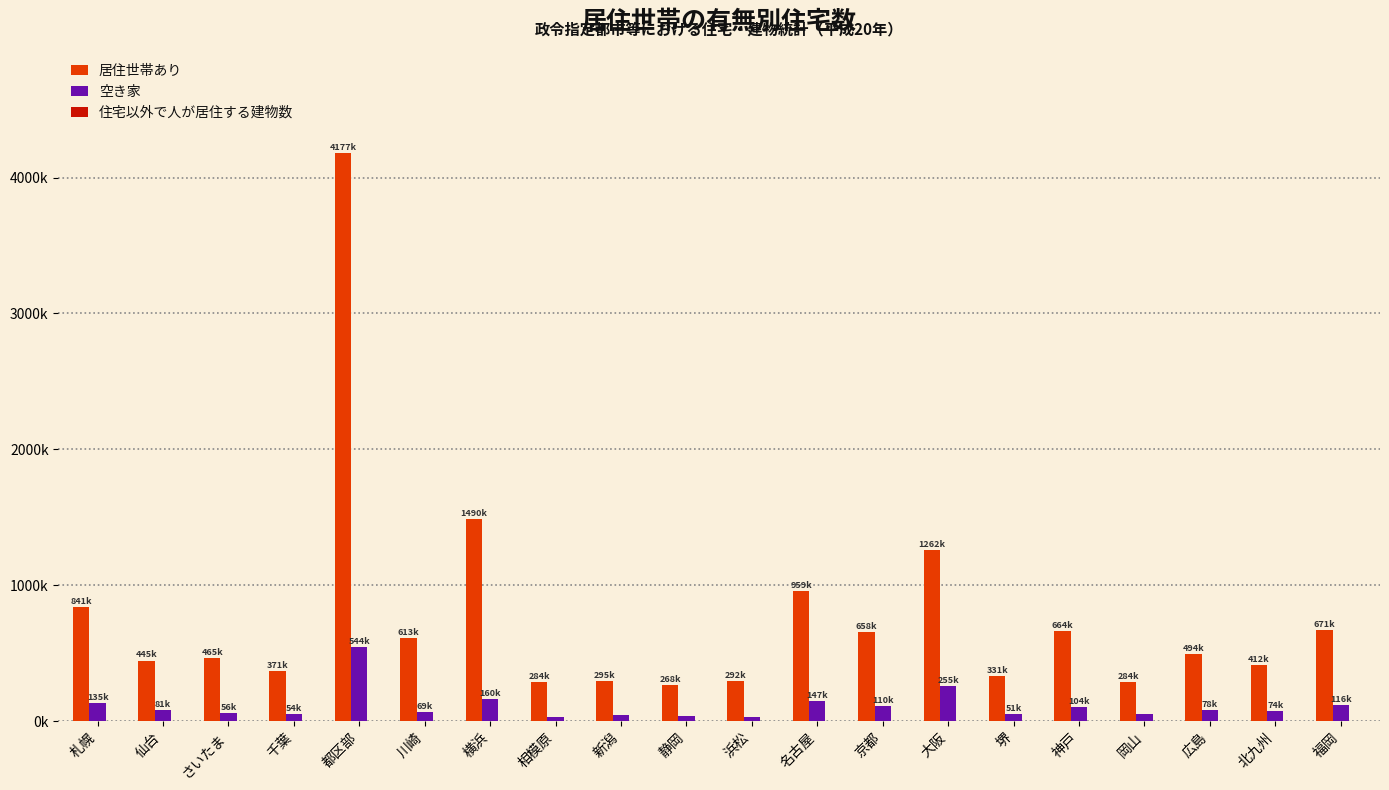

What is the value of the 住宅以外で人が居住する建物数 bar at the 13th from the left?

960